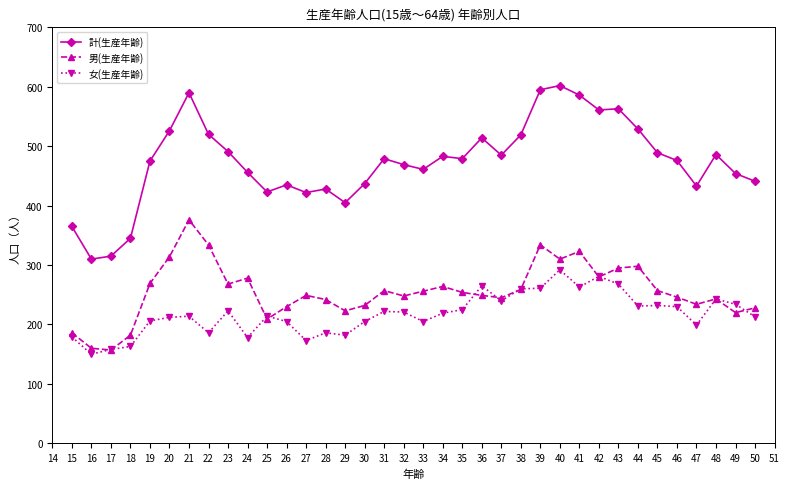

Does the chart display data point markers on the line(s)?

Yes